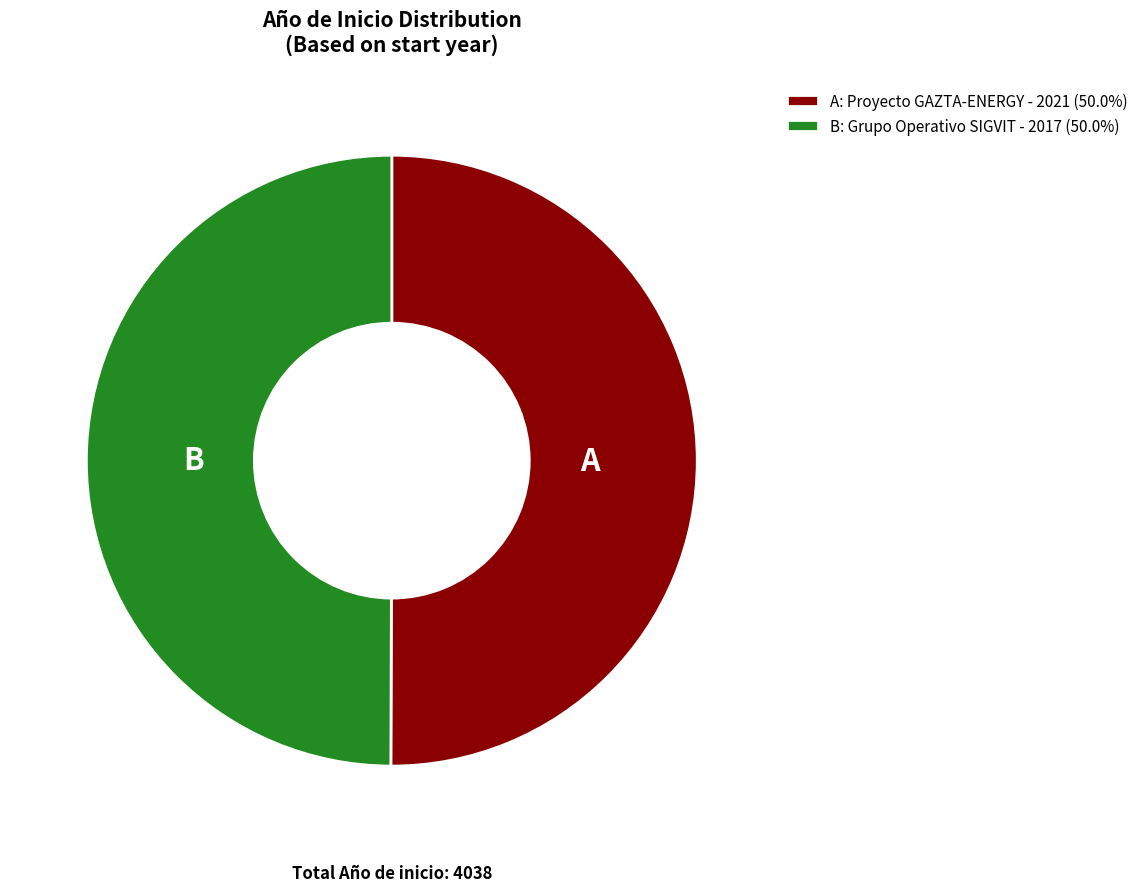

What is the ratio of the value at A: Proyecto GAZTA-ENERGY - 2021 (50.0%) to the value at B: Grupo Operativo SIGVIT - 2017 (50.0%)?

1.0